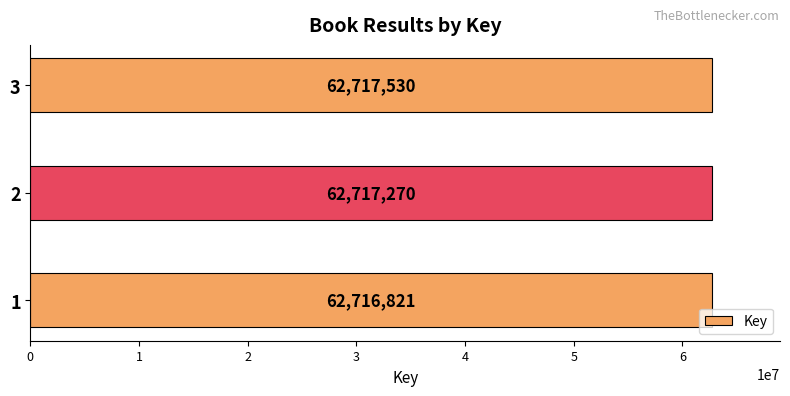

What is the change in value from 1 to 2?

+449